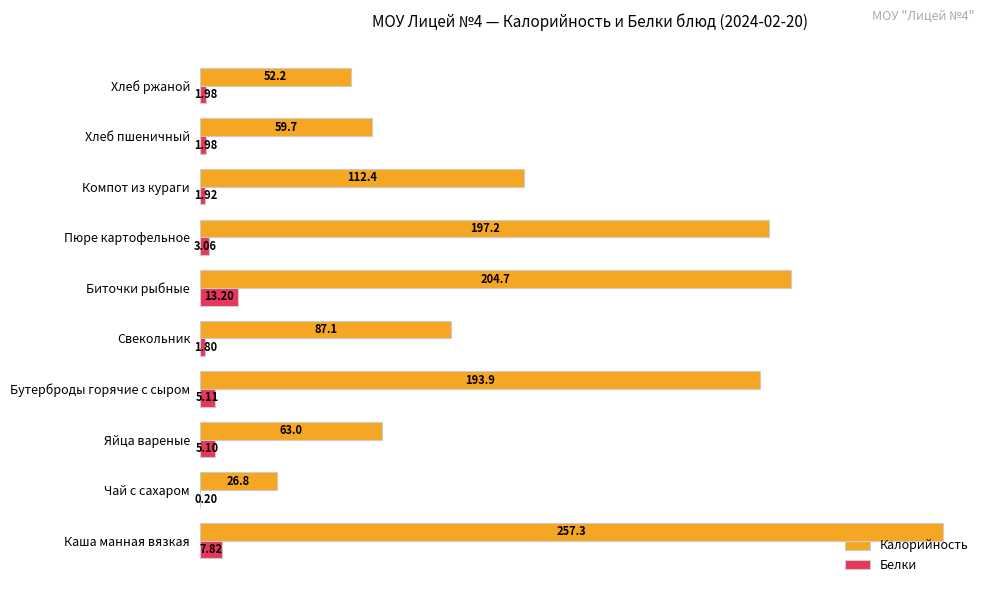

What is the sum of the Калорийность values at Пюре картофельное and Компот из кураги?

309.6